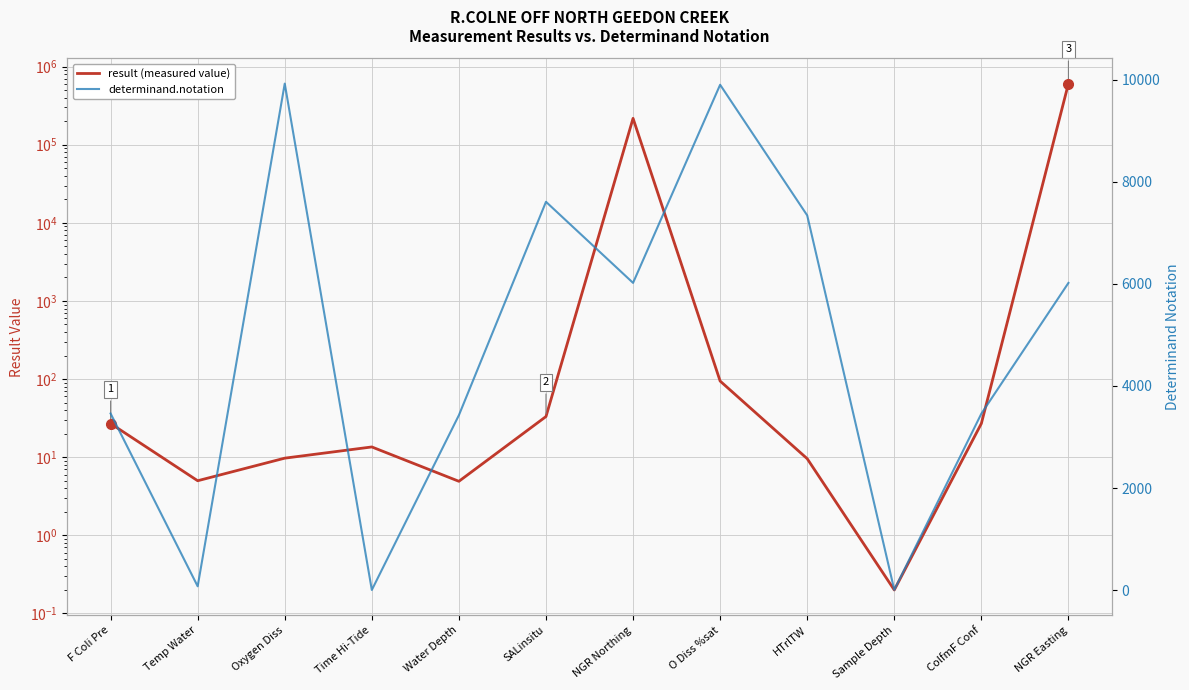

Reading right to left, extract all data points from this chart.

result (measured value): 605890.0	27.0	0.2	9.6	94.4	217413.0	33.2	4.9	13.5	9.7	5.0	27.0
determinand.notation: 6019.0	3458.0	6.0	7342.0	9901.0	6020.0	7608.0	3428.0	4.0	9924.0	76.0	3461.0